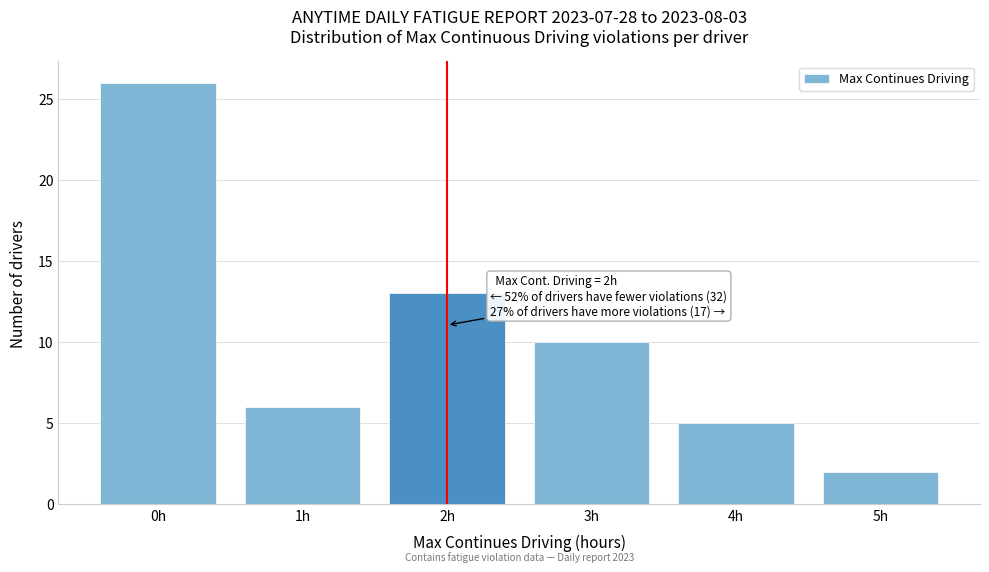

Reading left to right, list all the values displayed in this chart.

0h=26	1h=6	2h=13	3h=10	4h=5	5h=2